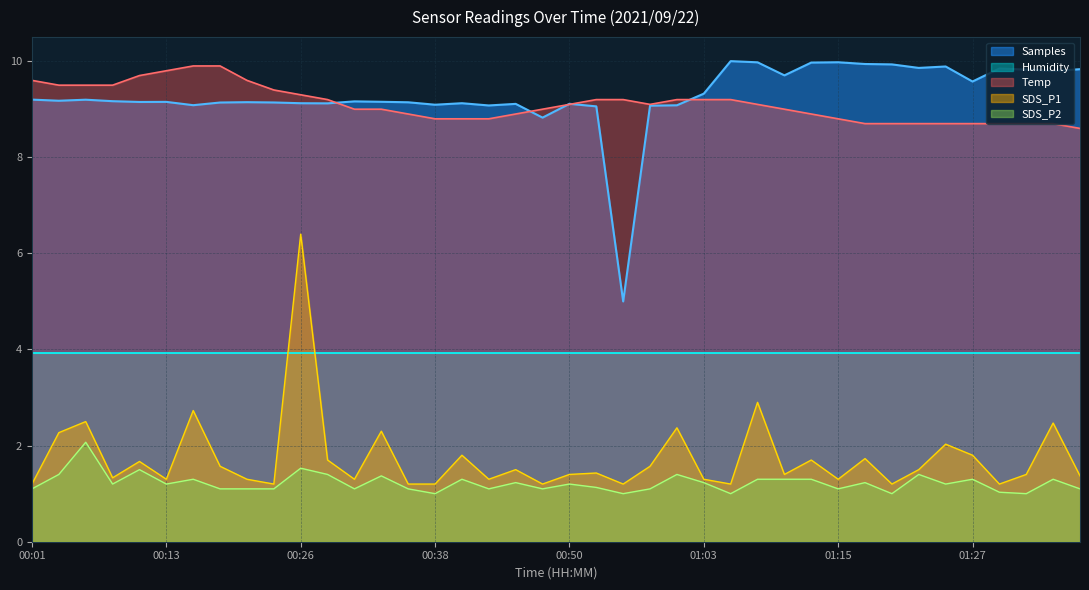

Is the value of Samples at 00:45 greater than the value of Temp at 00:50?

Yes